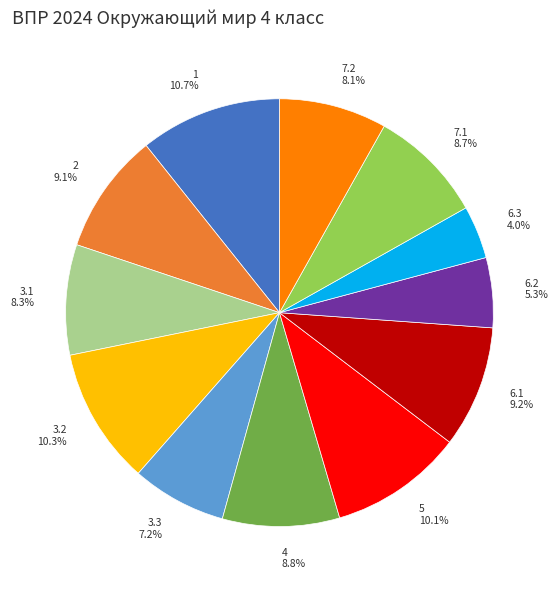

To the nearest percent, what portion does 3.3 represent?

7%